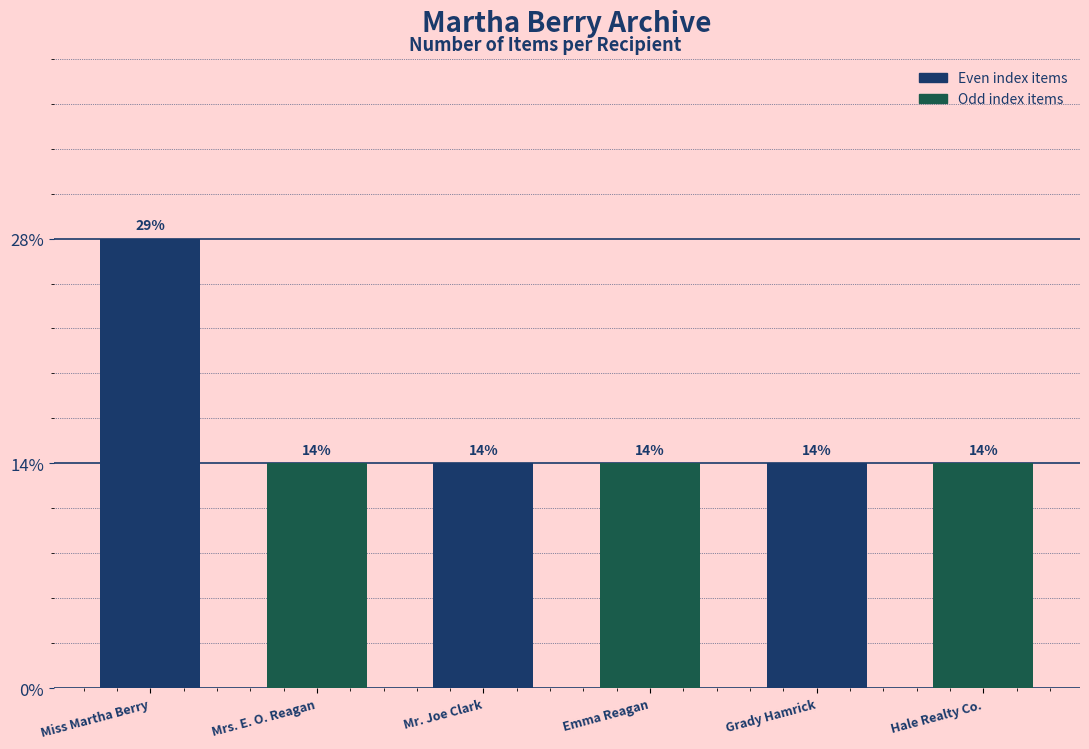

Does the chart contain any negative values?

No